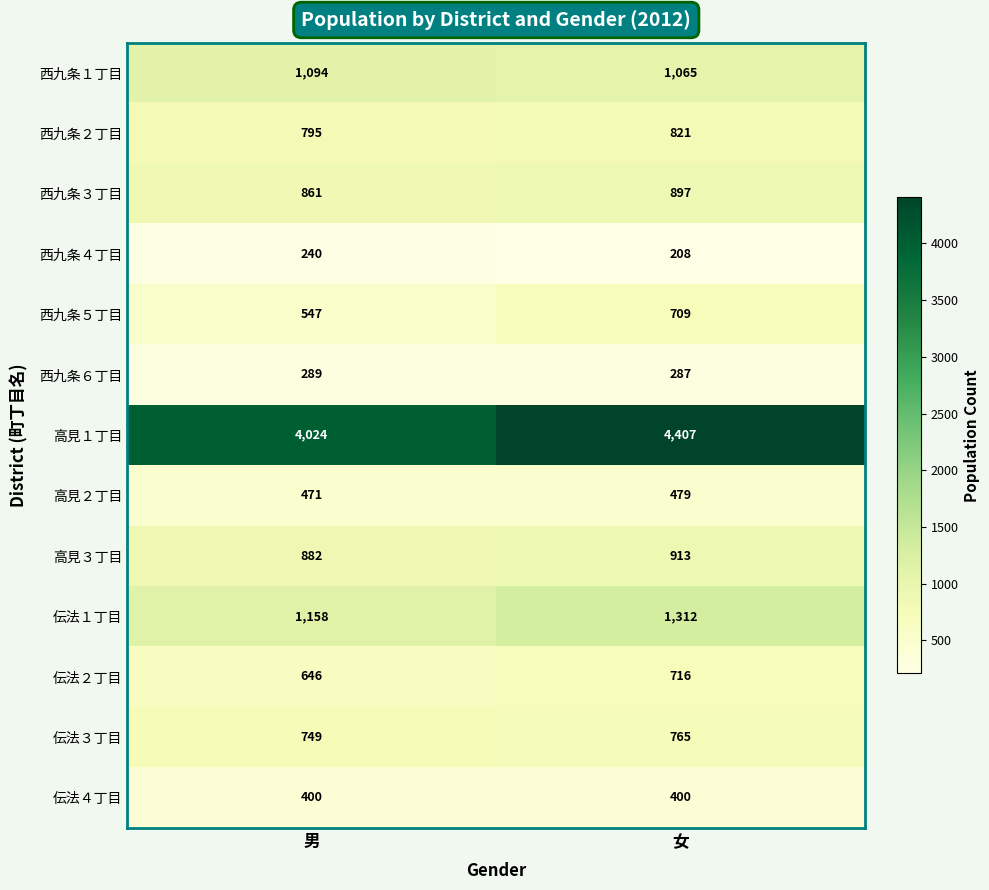

What is the total value across all series at 女?

12979